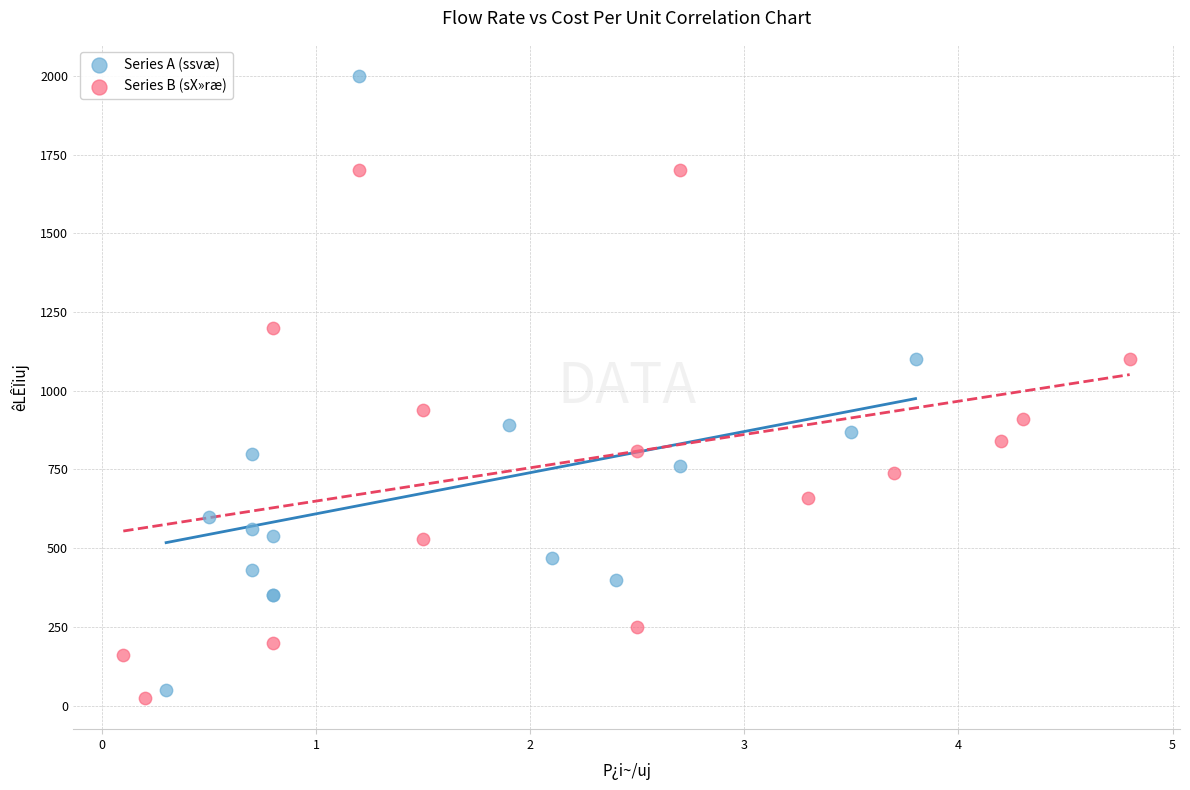

Which series has the largest Y range (max minus min)?

Series A (ssvæ)